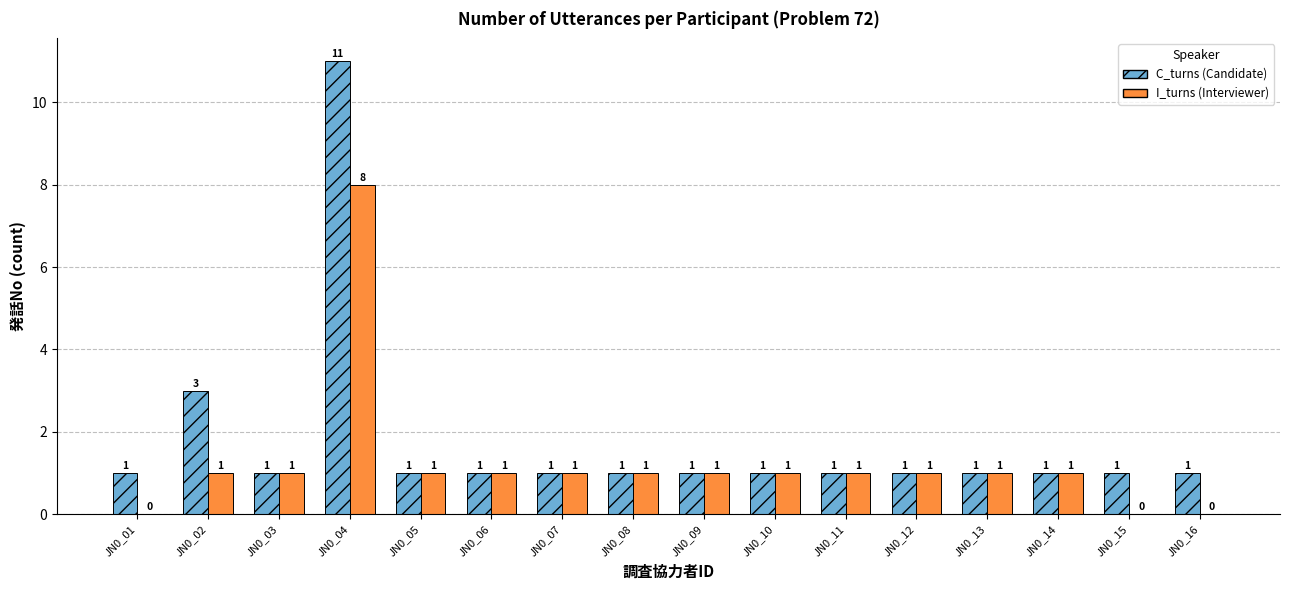

At which category does the chart reach its peak across all series?

JN0_04